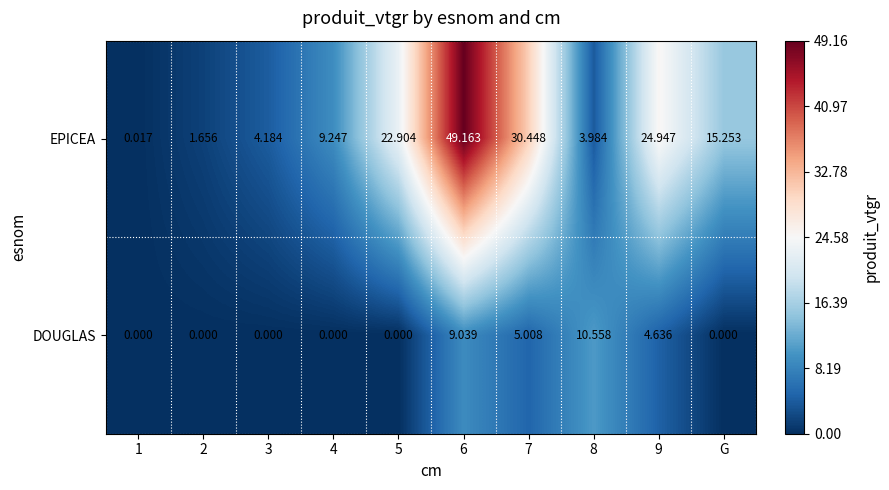

Between 4 and G, which series saw the biggest shift?

EPICEA